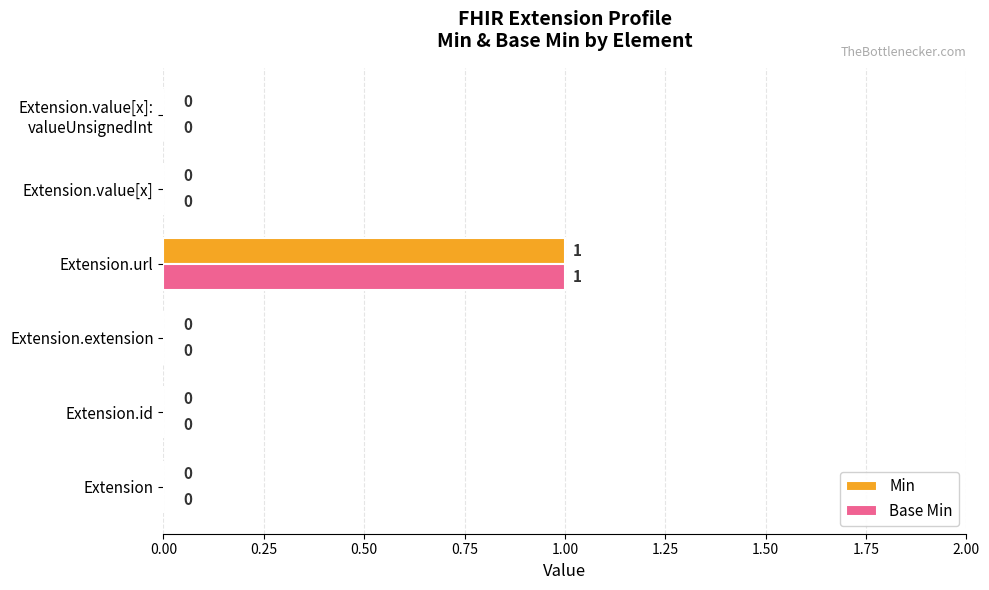

Is it true that Base Min equals 1 at Extension.url?

True